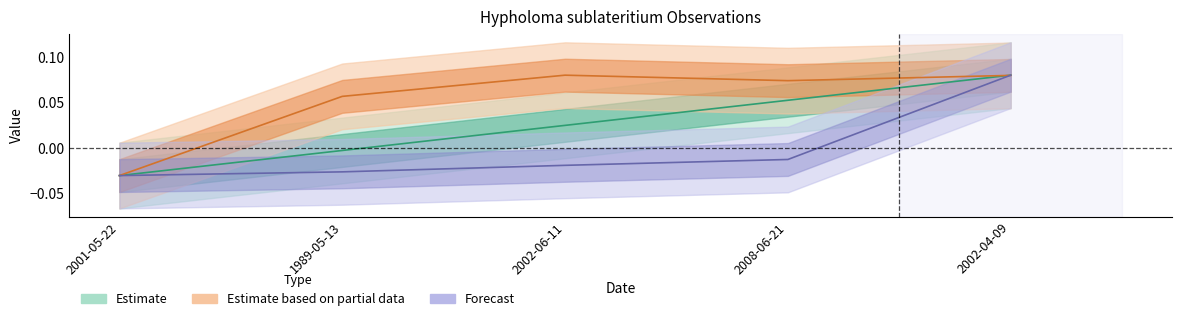

How many values in Forecast are above zero?

1